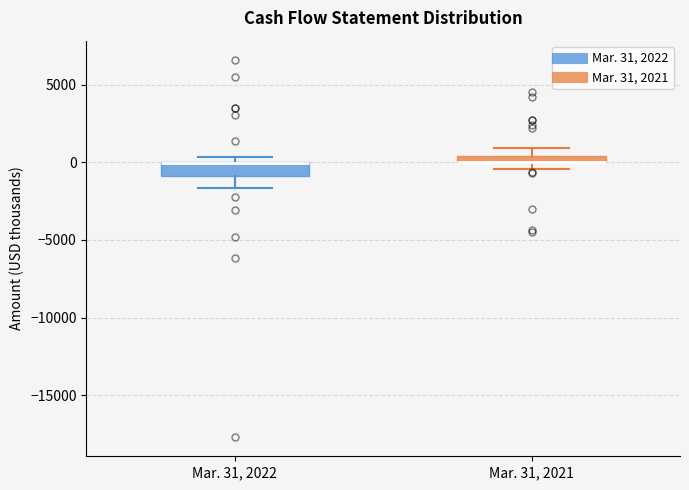

Where does the lower whisker of the box for Mar. 31, 2022 end on the y-axis? The values are not printed on the chart, so give them approximately, as read against the axis.

-1500